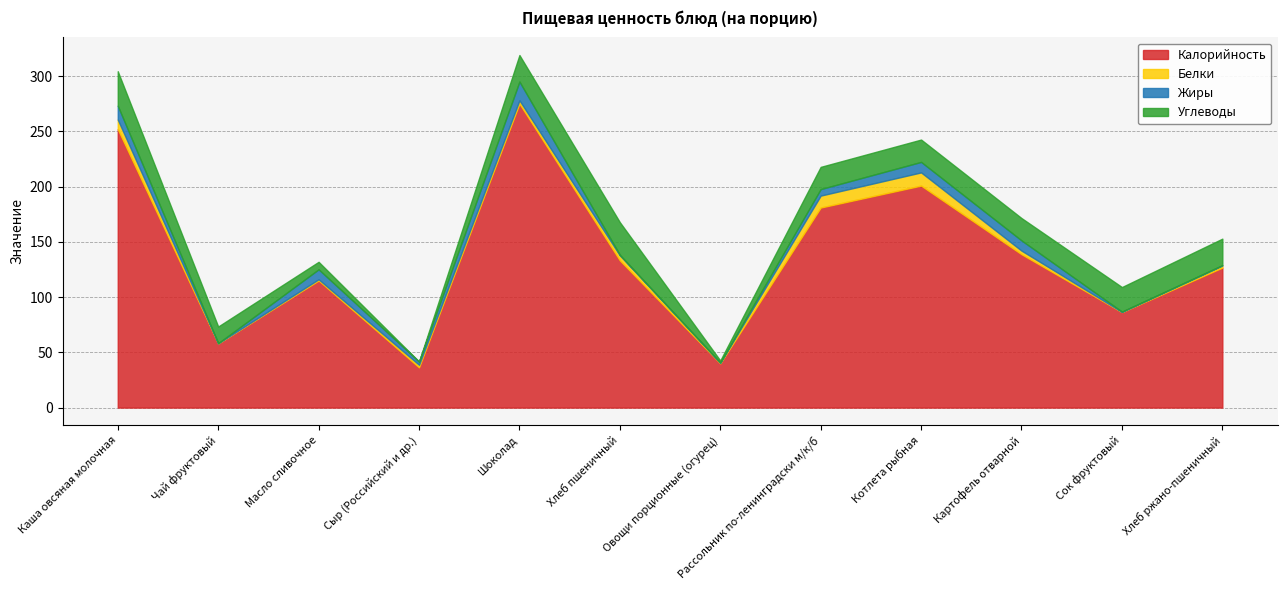

Between Чай фруктовый and Масло сливочное, which series saw the biggest shift?

Калорийность